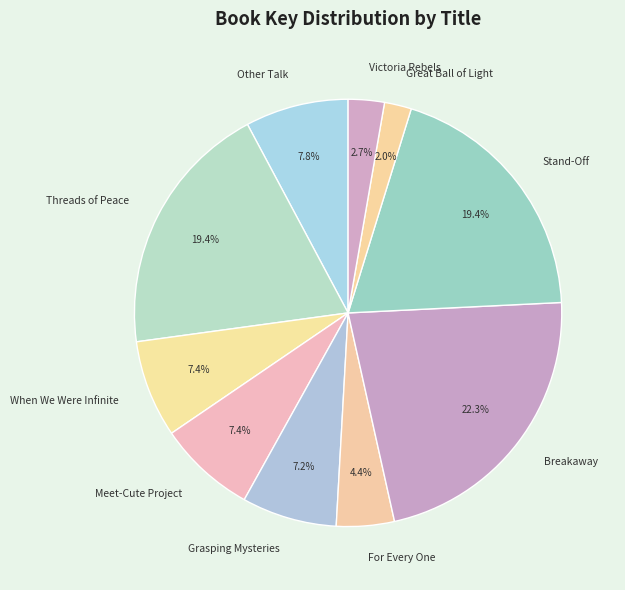

What is the ratio of the value at Victoria Rebels to the value at When We Were Infinite?

0.4